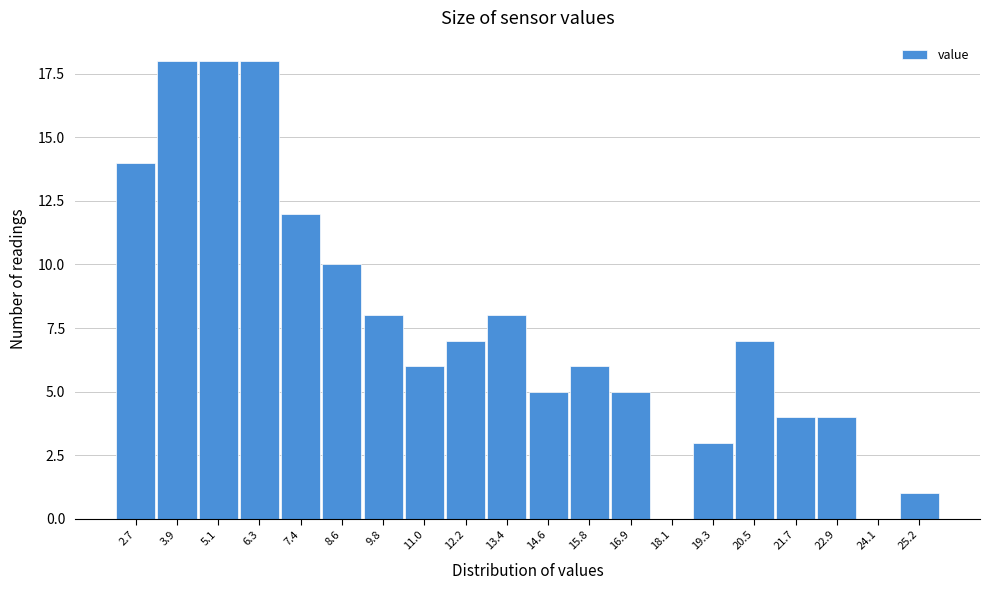

Reading left to right, what are all the values shown in this chart?

2.7=14	3.9=18	5.1=18	6.3=18	7.4=12	8.6=10	9.8=8	11.0=6	12.2=7	13.4=8	14.6=5	15.8=6	16.9=5	18.1=0	19.3=3	20.5=7	21.7=4	22.9=4	24.1=0	25.2=1